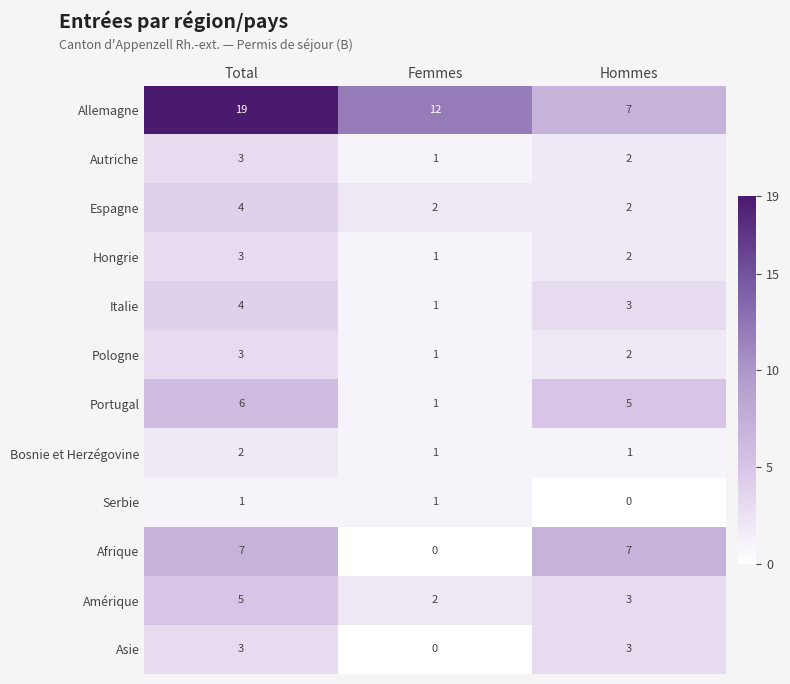

Count the Hongrie values in the range 1 to 3.

3